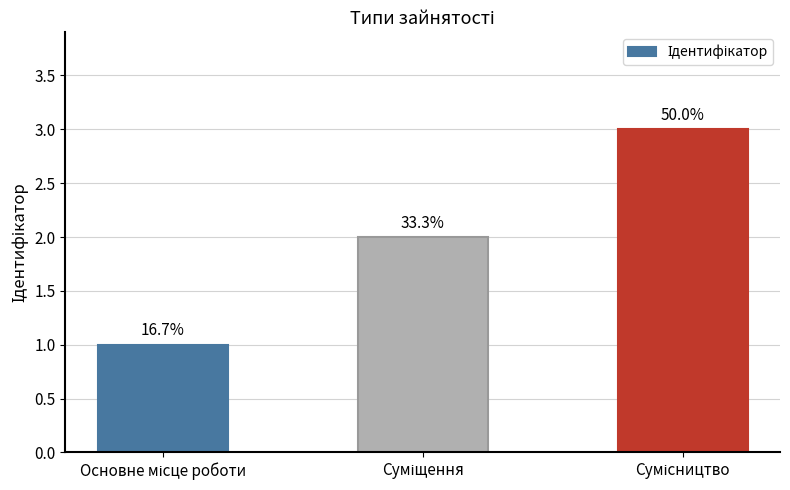

How many bars are there in total?

3